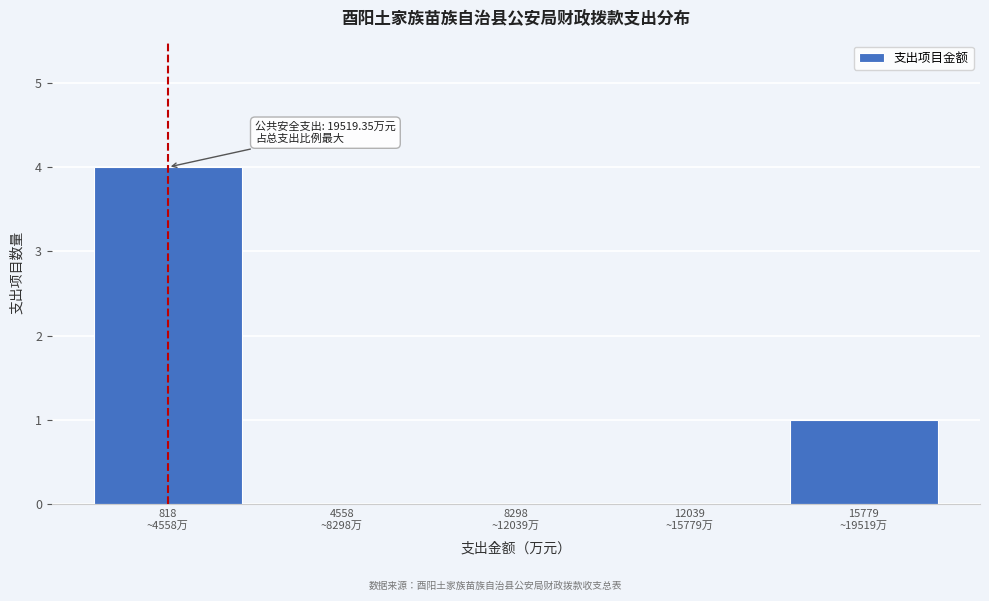

What is the sum of all values?

5